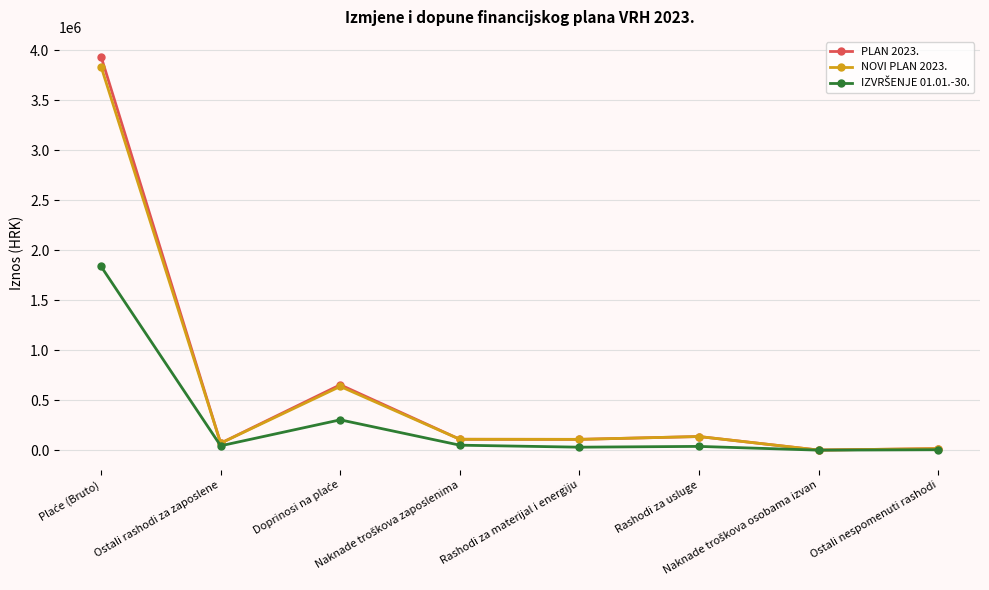

What is the greatest value displayed?

3936559.0